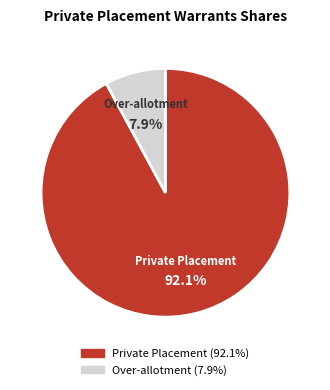

Is there any slice that represents more than half of the pie?

Yes